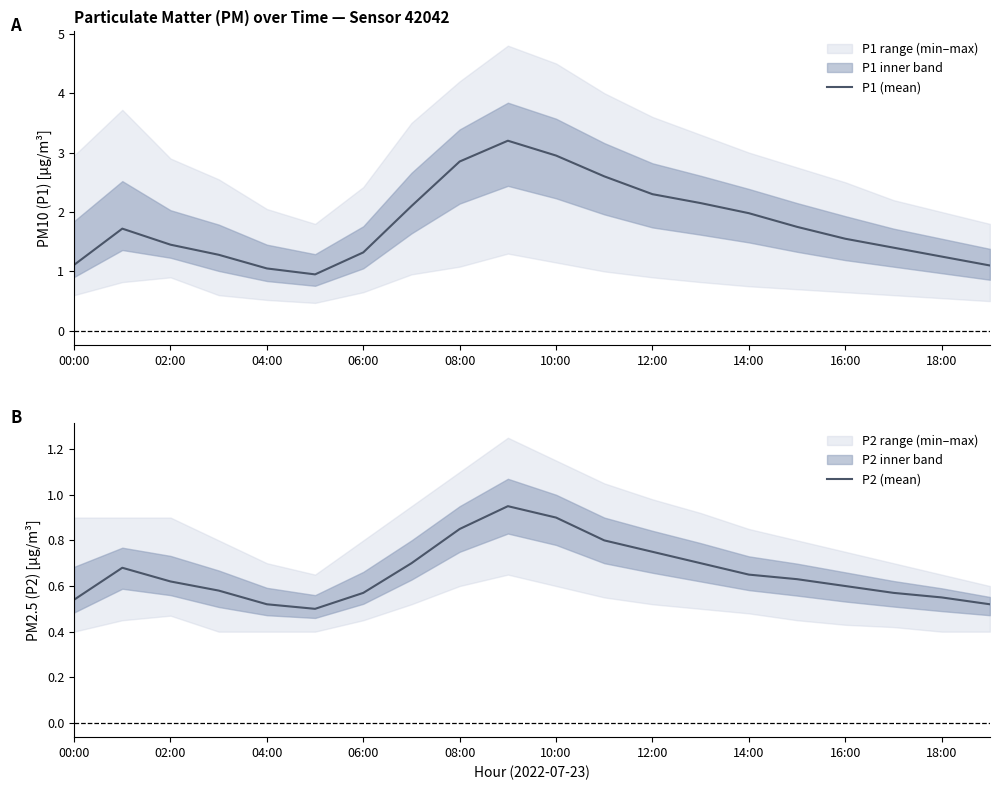

Is it true that P1 (mean) equals 1.2 at 18:00?

True